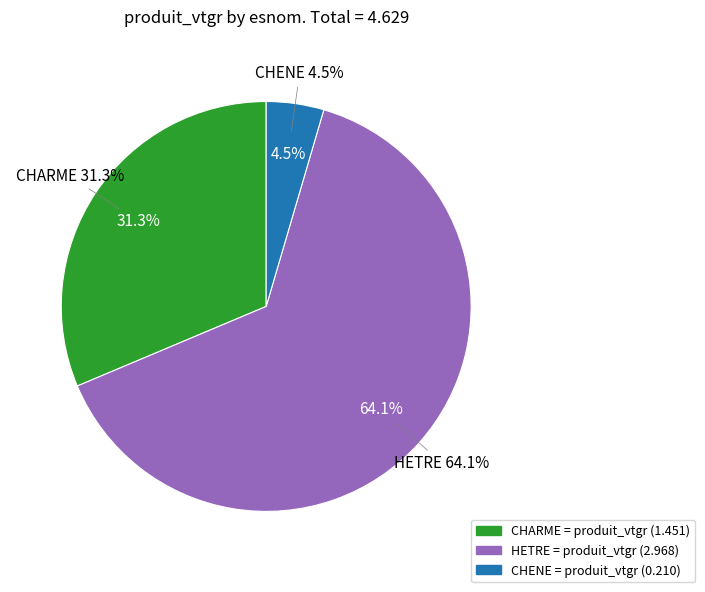

What percentage is the HETRE slice, to the nearest percent?

64%